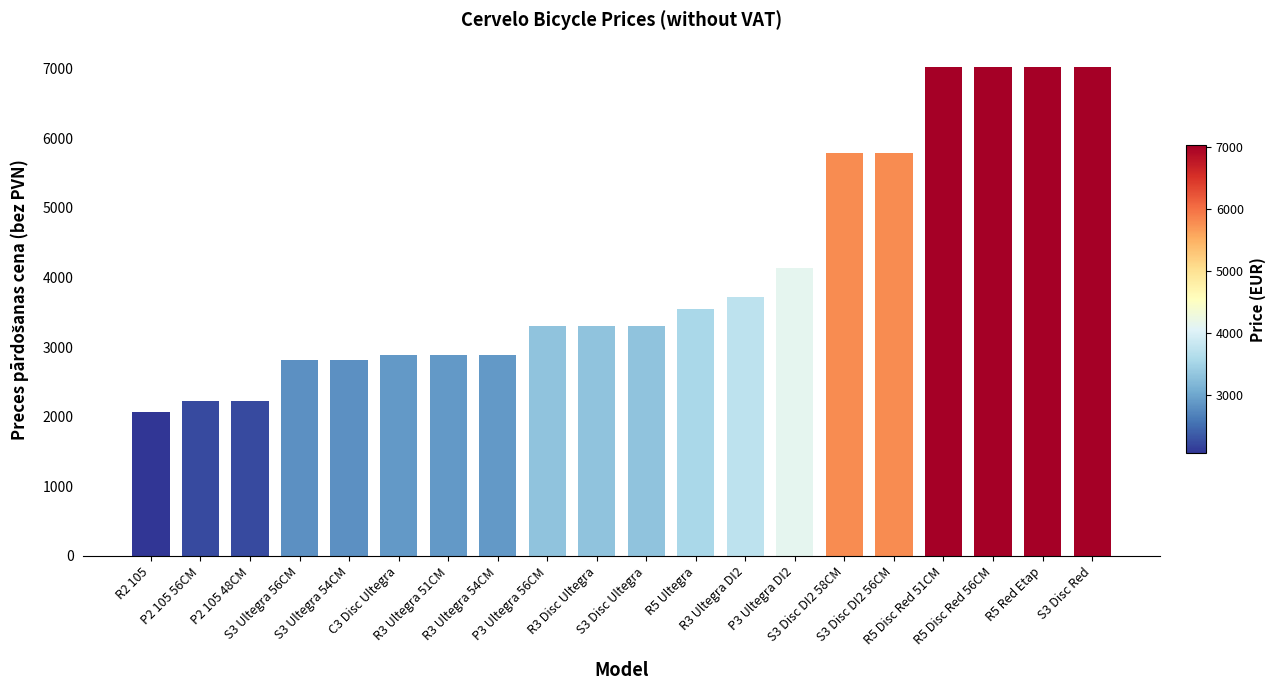

Does the chart contain stacked bars?

No